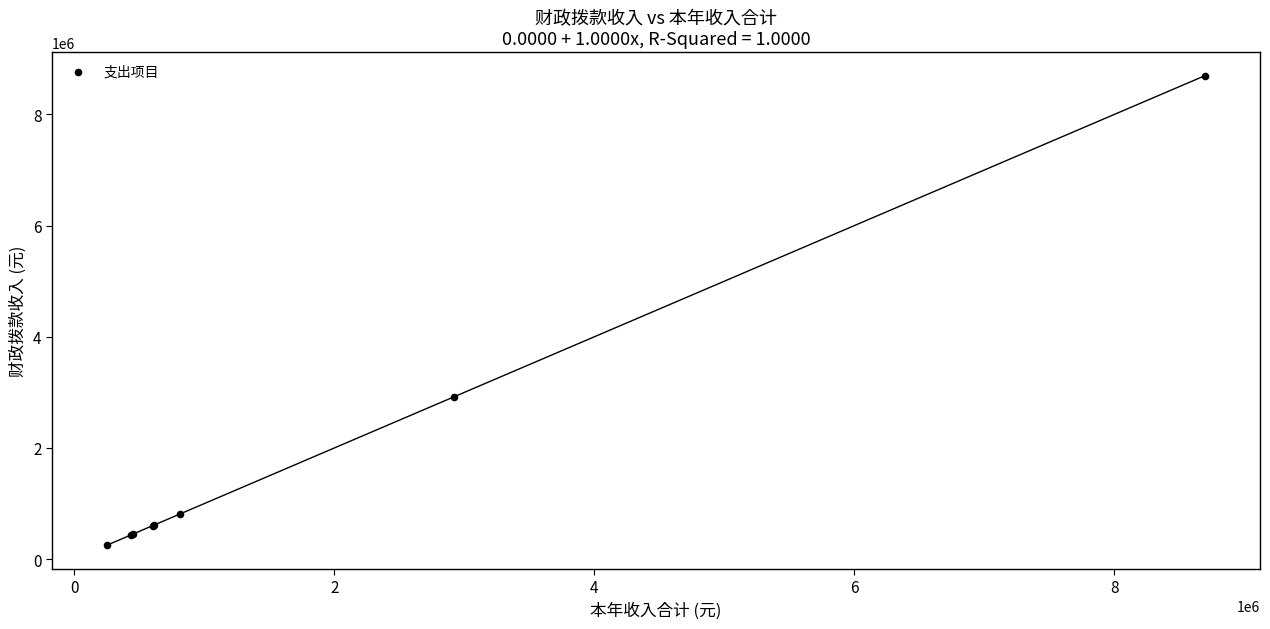

What Y value in the scatter plot is closest to 4474390?

2918800.9